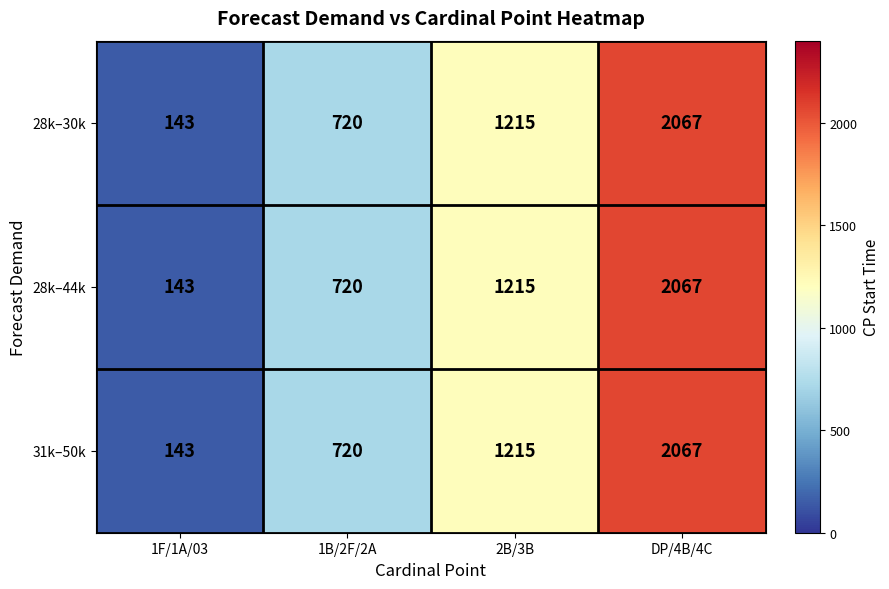

What is the difference between the second highest and second lowest values in the 31k–50k series?

495